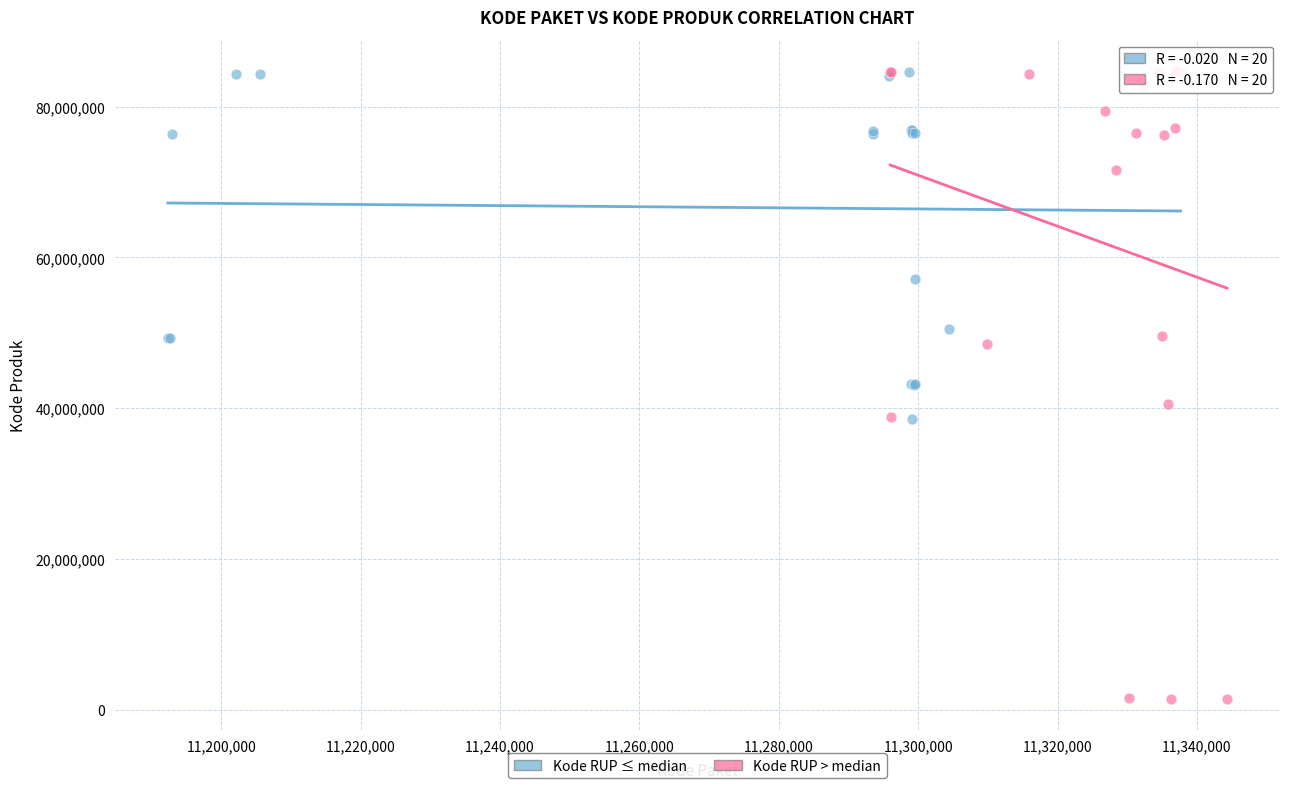

Which series has the widest spread of Y values?

Kode RUP > median